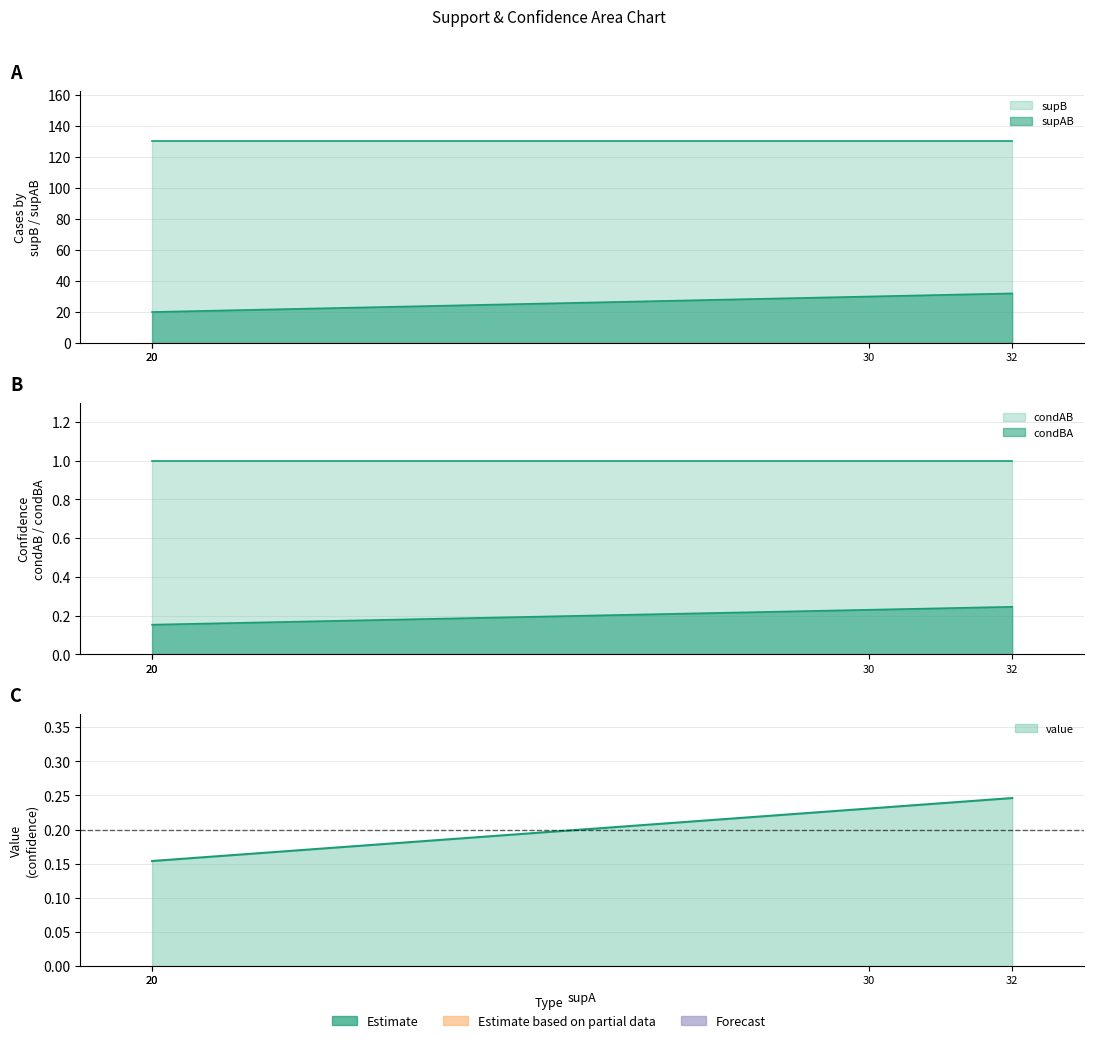

What is the spread (max minus min) of values at 32?

31.8